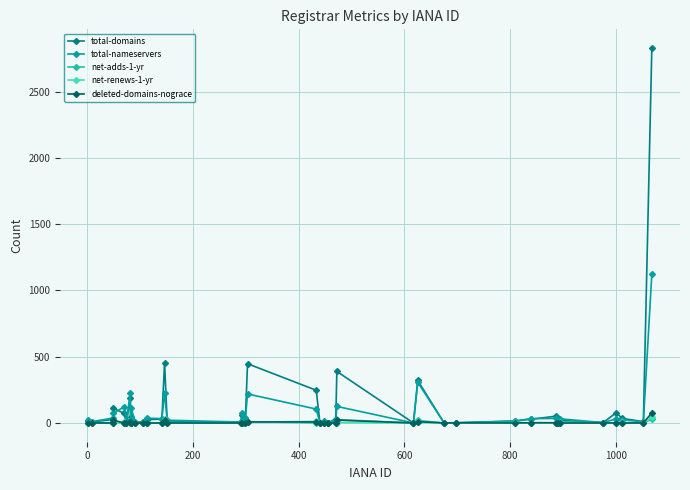

How many categories are shown in the chart?

40